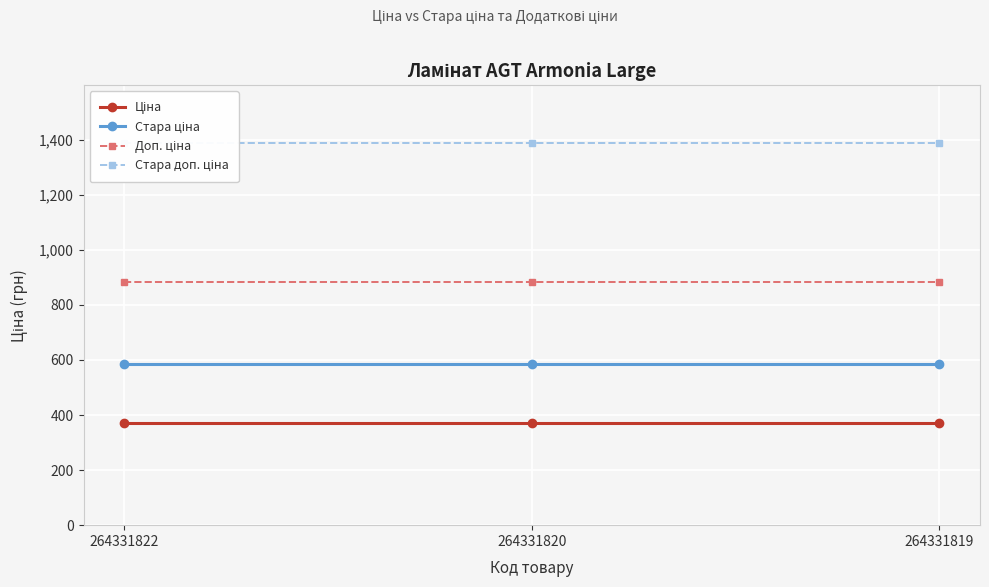

How many distinct data groups are displayed?

4